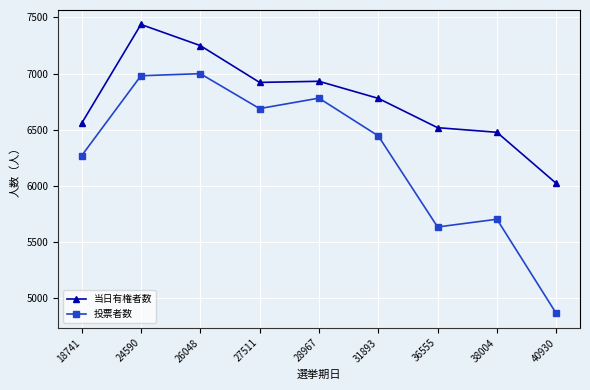

True or false: 当日有権者数 and 投票者数 intersect in this chart.

False